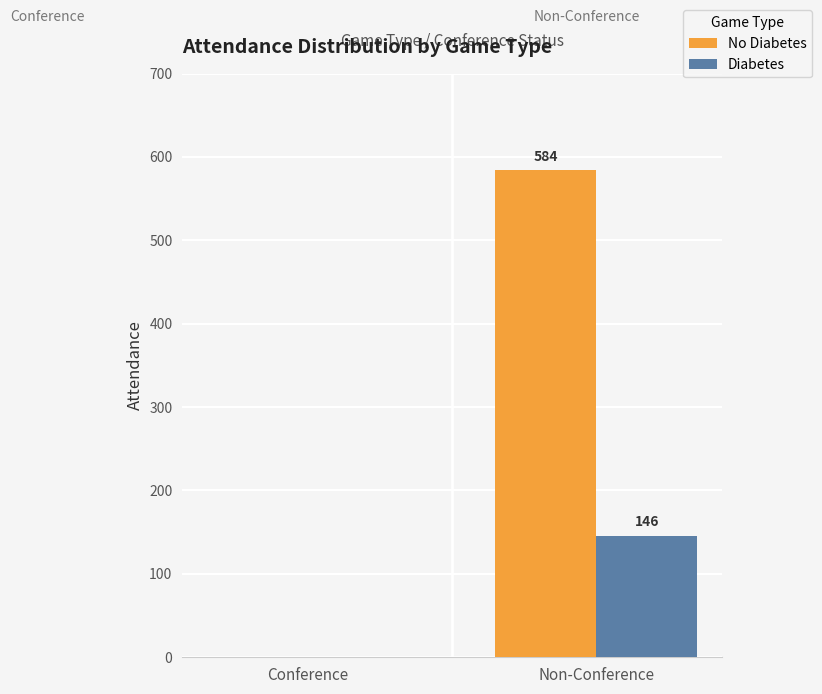

Is it true that Diabetes equals 146 at Non-Conference?

True